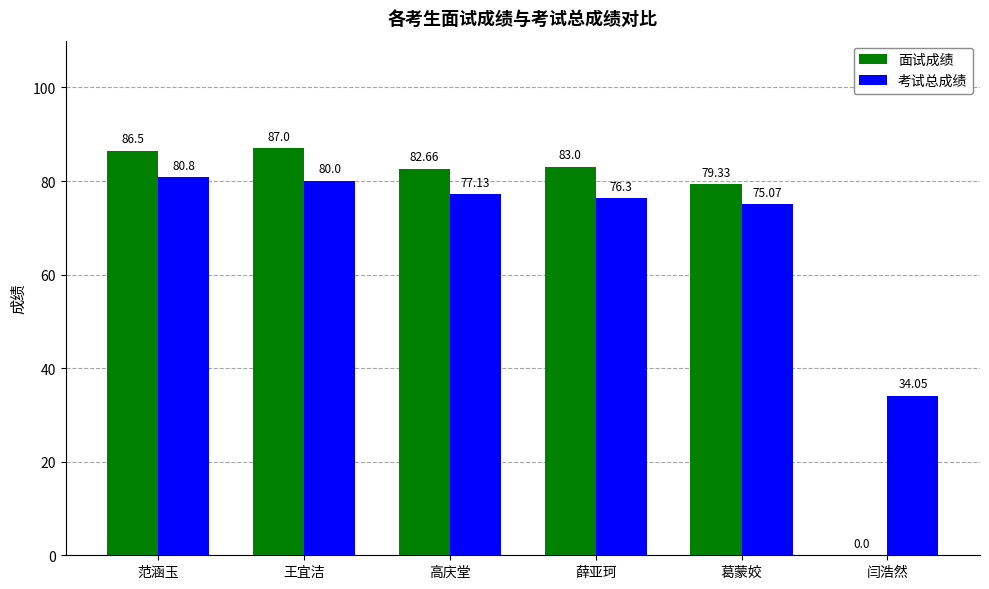

Which series changed the most between 高庆堂 and 葛蒙姣?

面试成绩